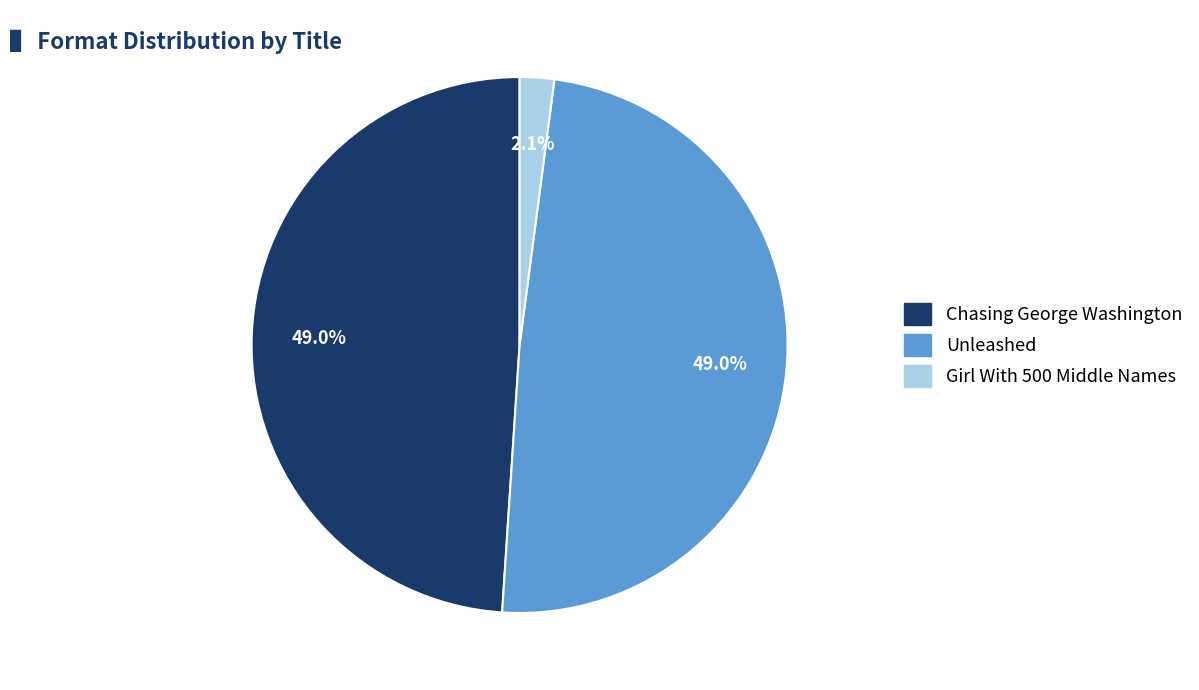

How many slices are in this pie chart?

3